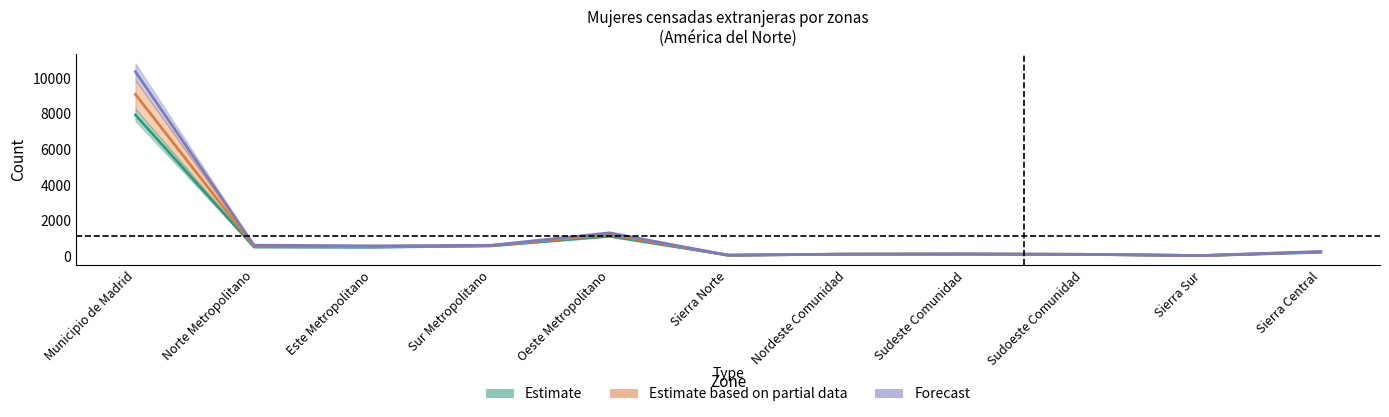

At which category does the chart reach its peak across all series?

Municipio de Madrid